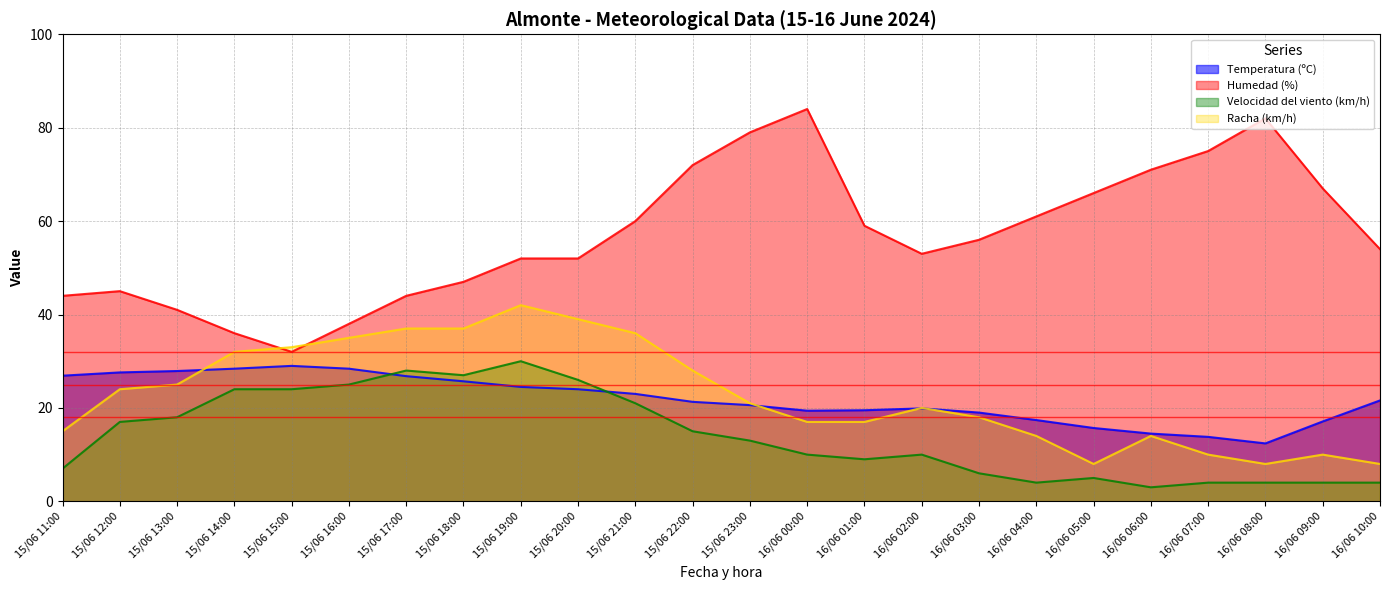

True or false: Velocidad del viento (km/h) has more than 0 points higher than both neighbors.

True